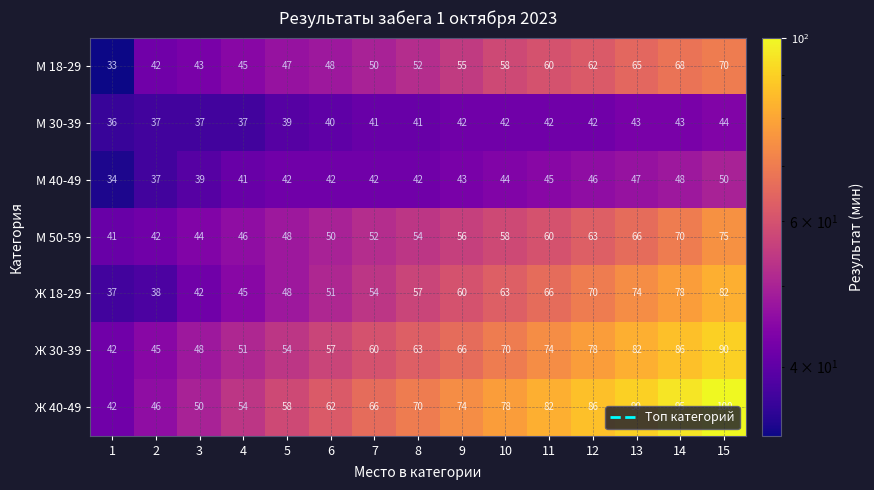

What is the difference between the М 18-29 values at 1 and 4?

12